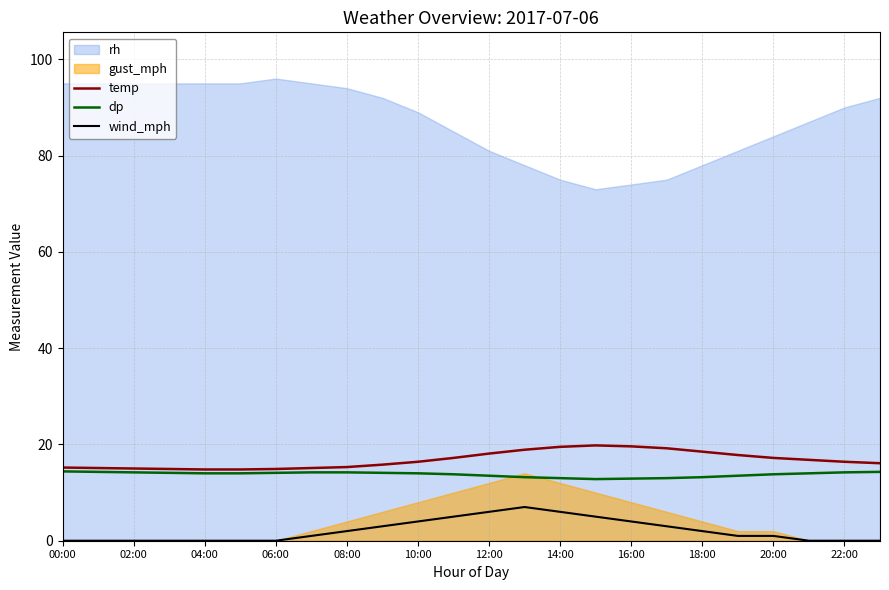

True or false: temp has more than 2 points higher than both neighbors.

False